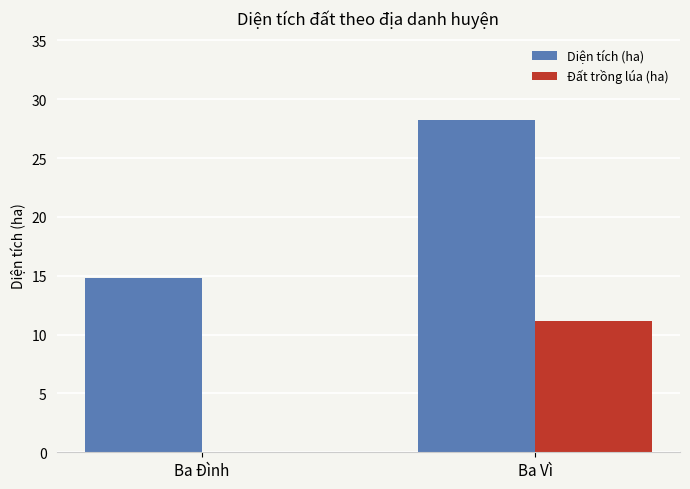

The Diện tích (ha) series shows 3.9 at Ba Đình. True or false?

False